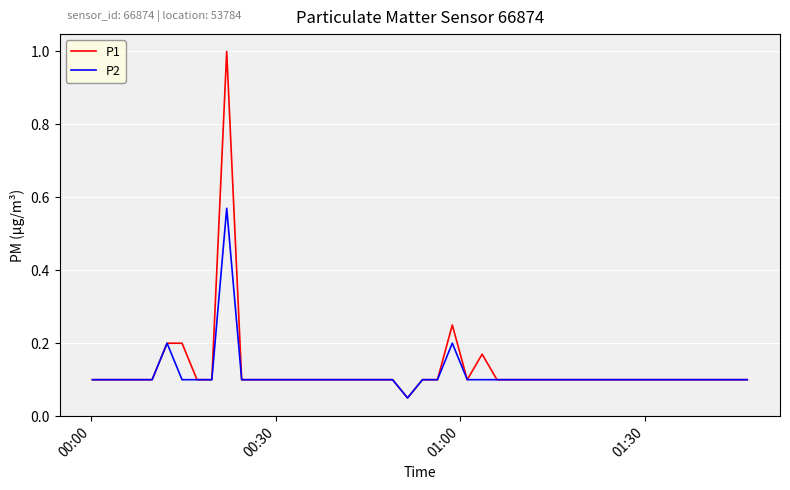

Rank the series by their maximum value, from highest to lowest.

P1, P2